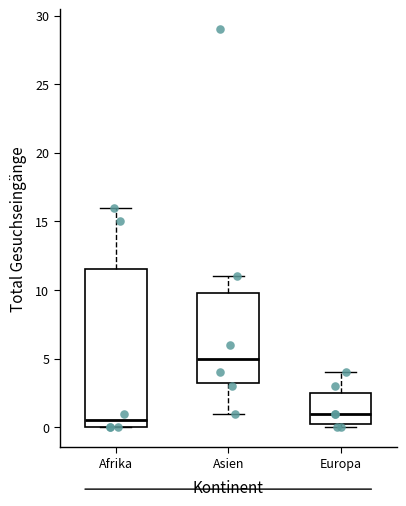

Reading left to right, read every box against the y-axis: the position of its median line, the range the box covers, and the ends of its whiskers. The values are not printed on the chart, so give them approximately, as read against the axis.

Afrika: median 0.5, box 0.0 to 11.5, whiskers 0.0 to 16.0
Asien: median 5.0, box 3.5 to 10.0, whiskers 1.0 to 11.0
Europa: median 1.0, box 0.5 to 2.5, whiskers 0.0 to 4.0